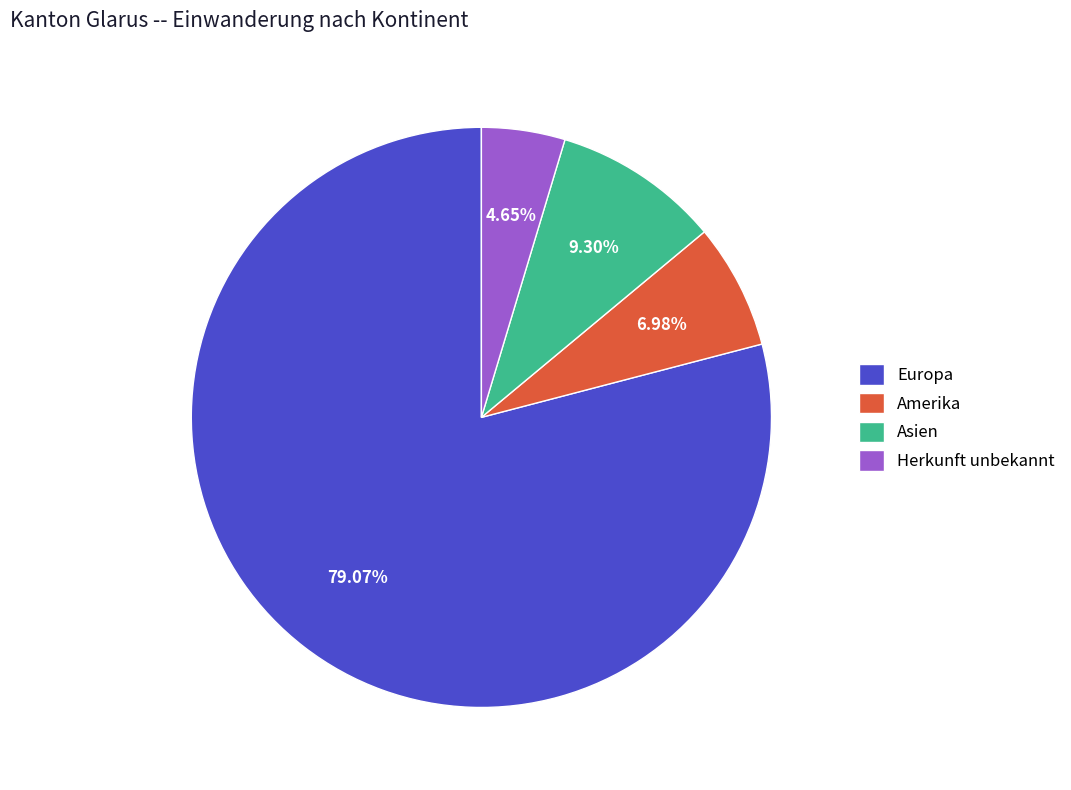

How many segments does this pie chart have?

4